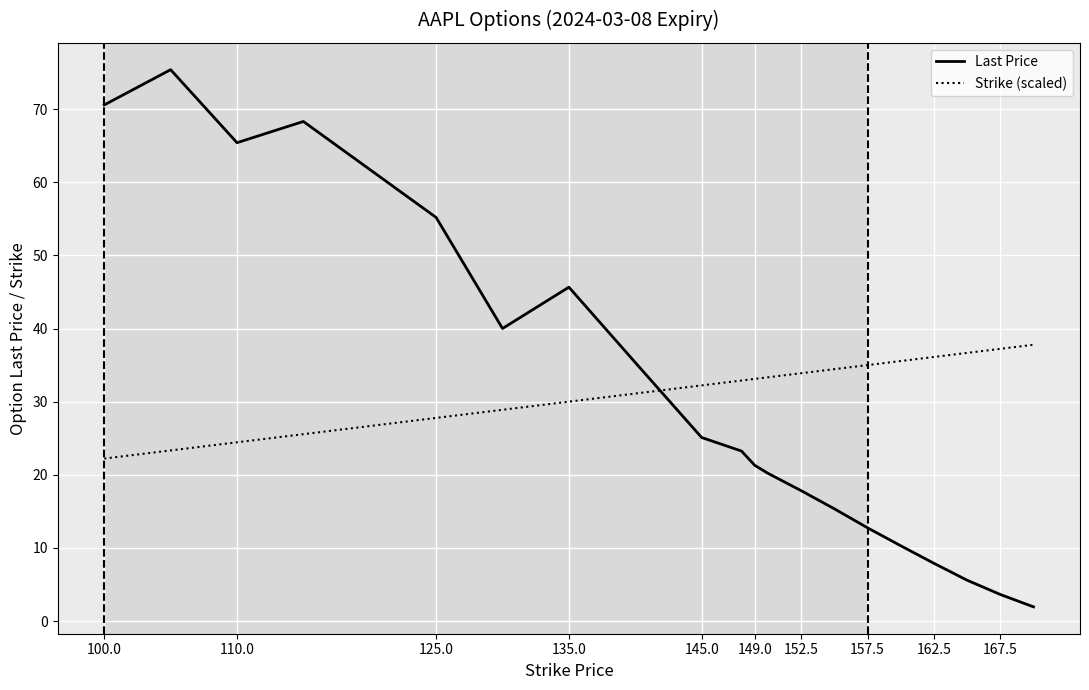

True or false: Strike (scaled) and Last Price intersect in this chart.

True